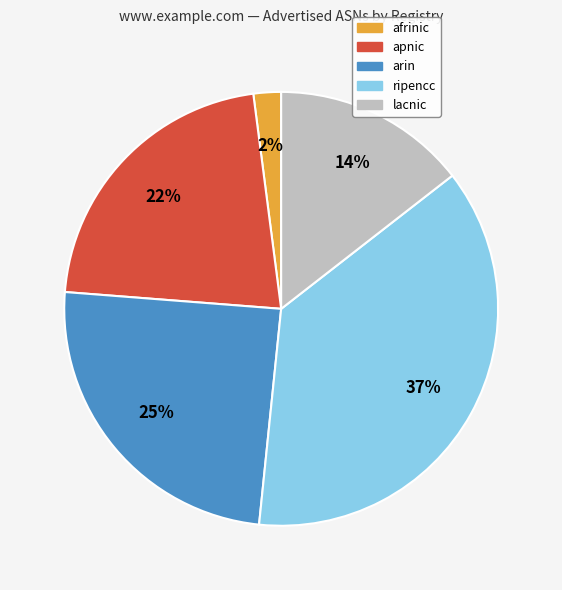

To the nearest percent, what percentage of the pie is arin?

25%